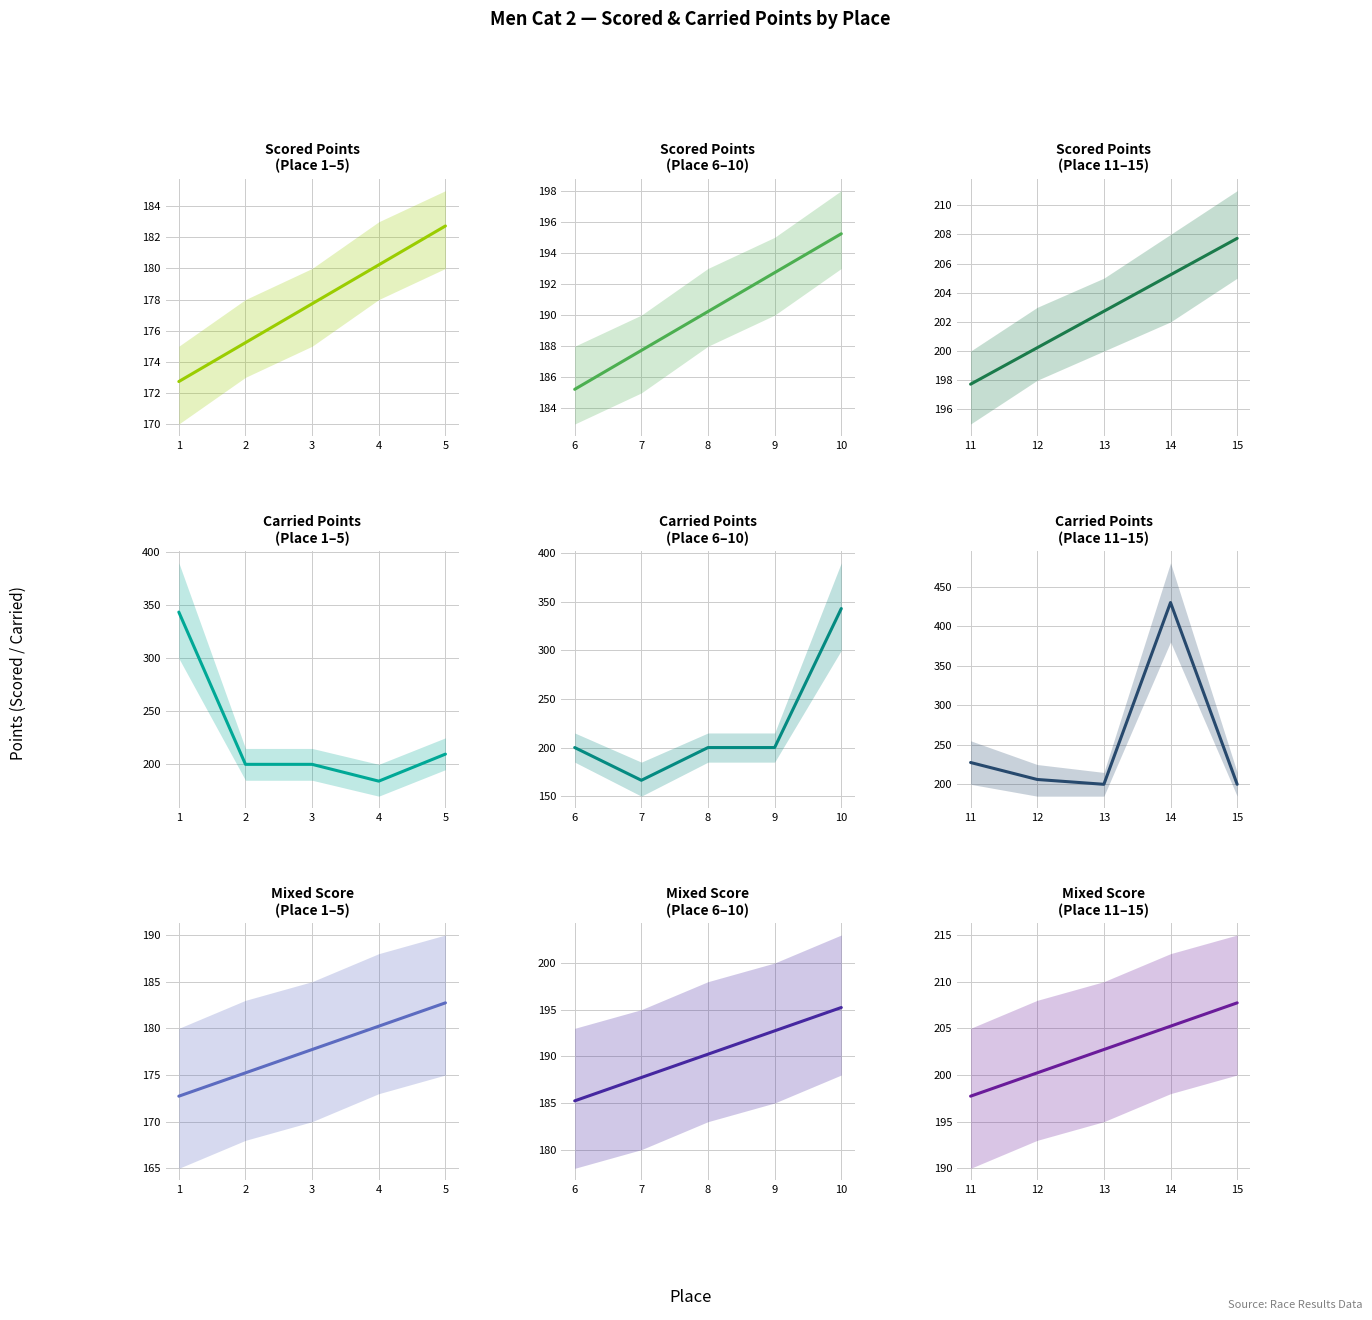

Which series has the largest total across all categories?

Carried Points